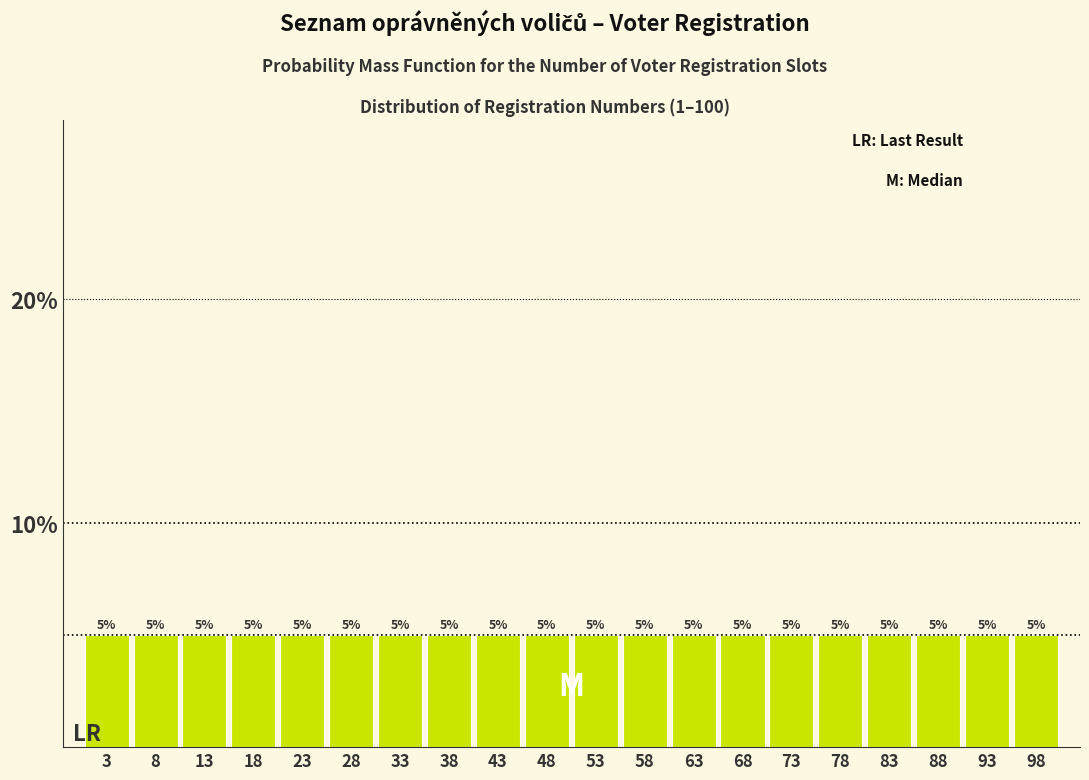

Reading left to right, list every bar in this chart as the range it spans on the x-axis followed by its height.

0.5 to 5.5: 5
5.5 to 10.5: 5
10.5 to 15.5: 5
15.5 to 20.5: 5
20.5 to 25.5: 5
25.5 to 30.5: 5
30.5 to 35.5: 5
35.5 to 40.5: 5
40.5 to 45.5: 5
45.5 to 50.5: 5
50.5 to 55.5: 5
55.5 to 60.5: 5
60.5 to 65.5: 5
65.5 to 70.5: 5
70.5 to 75.5: 5
75.5 to 80.5: 5
80.5 to 85.5: 5
85.5 to 90.5: 5
90.5 to 95.5: 5
95.5 to 100.5: 5